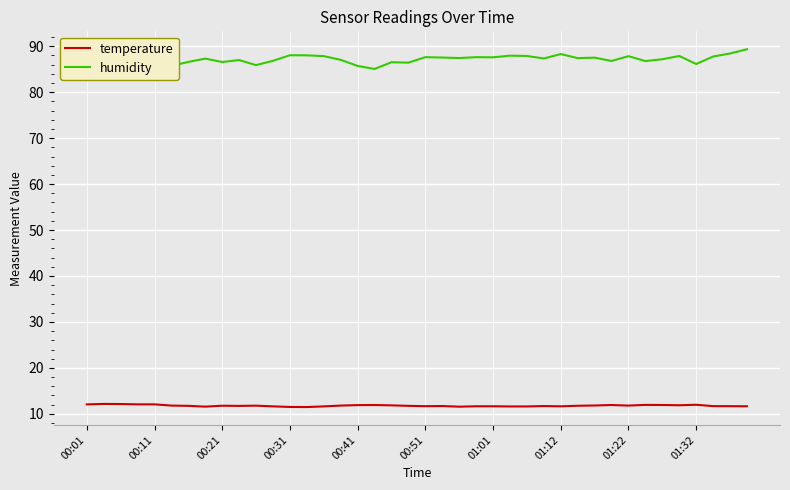

What is the maximum value for temperature?

12.2